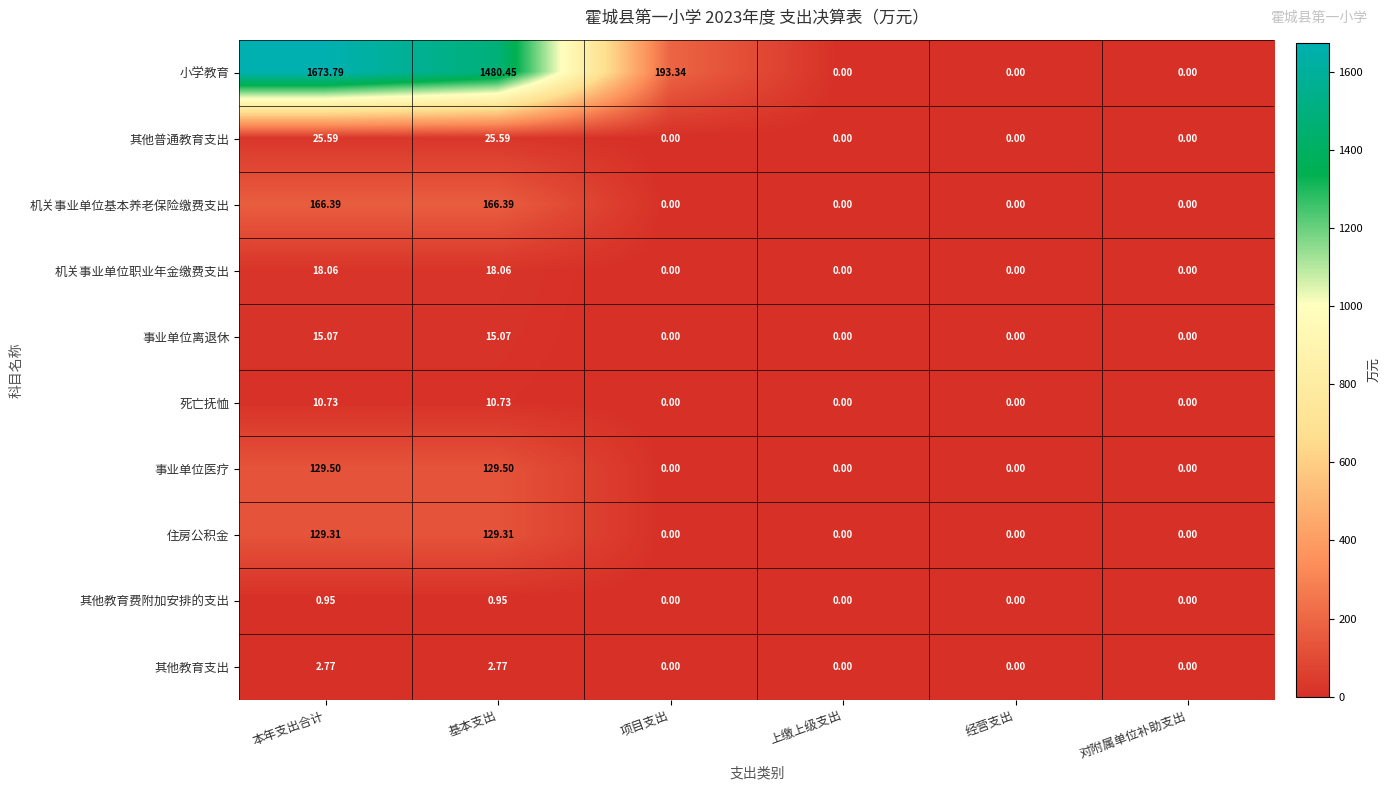

Which label corresponds to the largest value in the chart?

本年支出合计